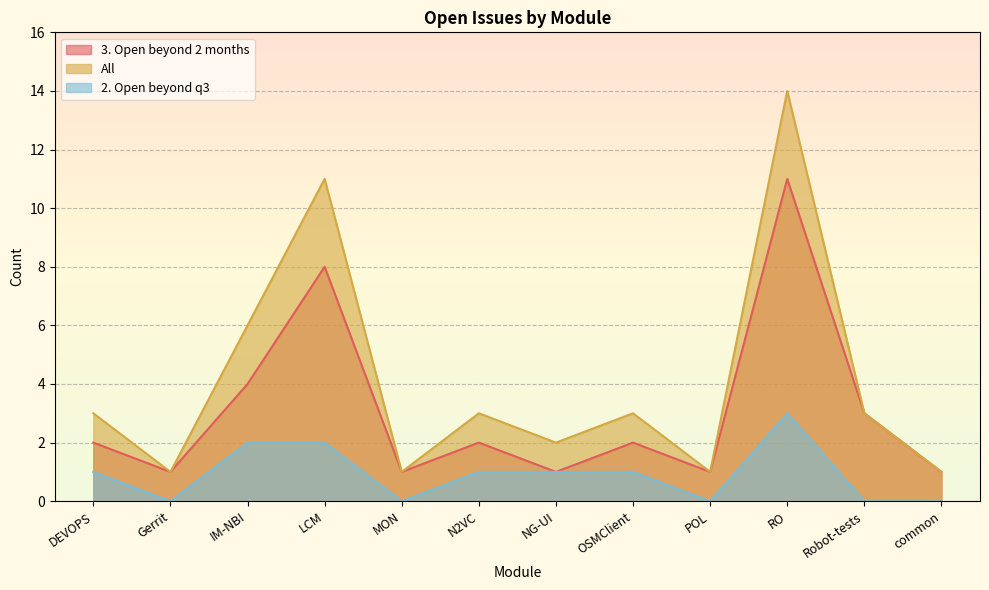

Count the 2. Open beyond q3 values in the range 0 to 2.

11